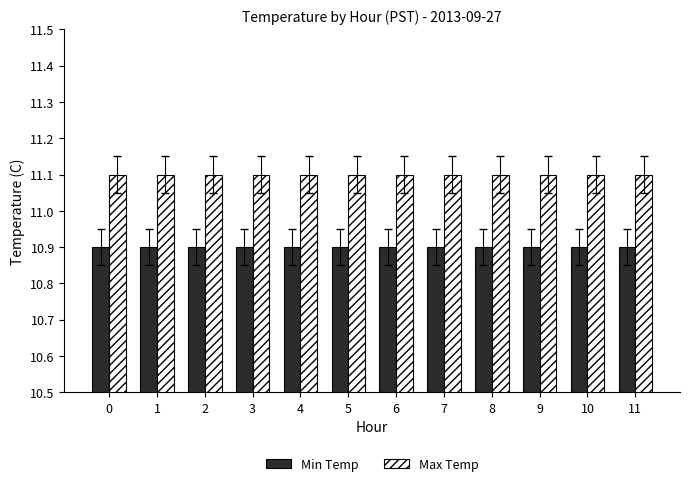

The value of Min Temp at 6 is 2.5. True or false?

False